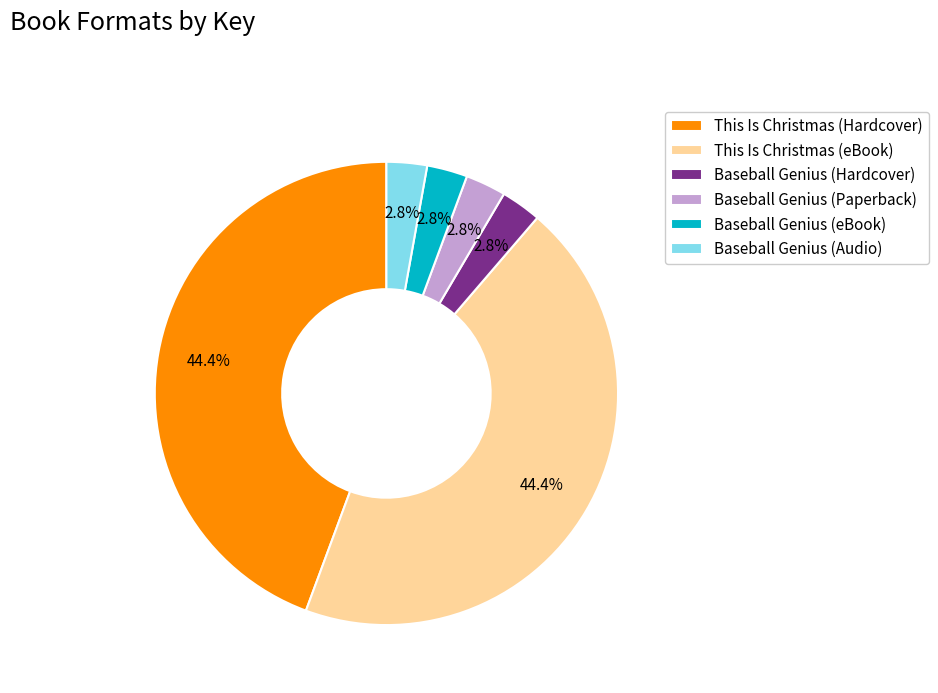

Does any single category account for the majority?

No